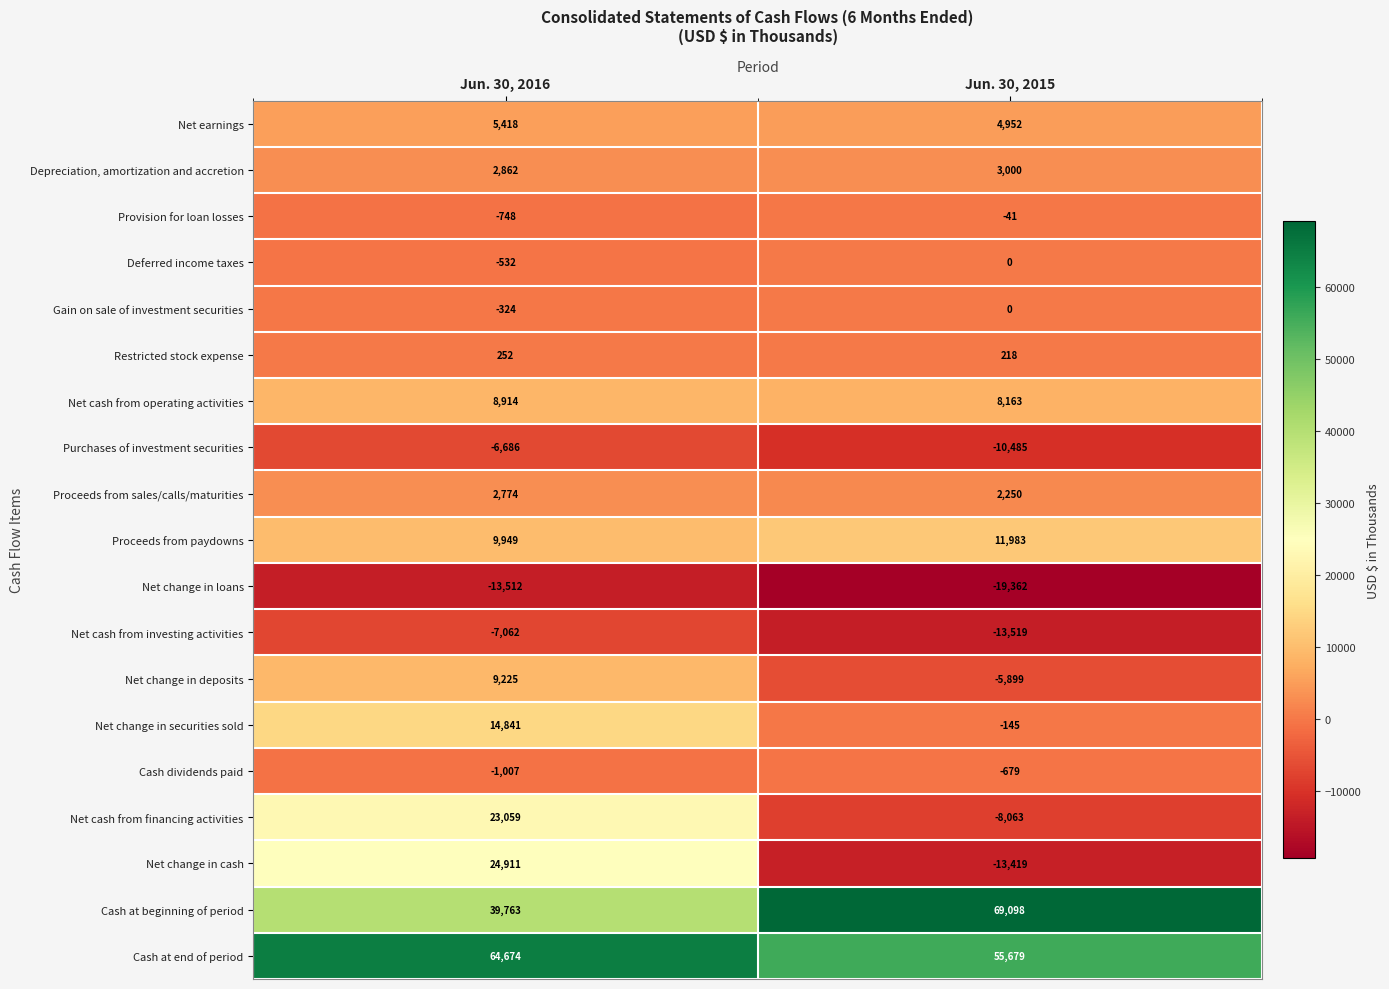

Is it true that Deferred income taxes equals -532 at Jun. 30, 2016?

True